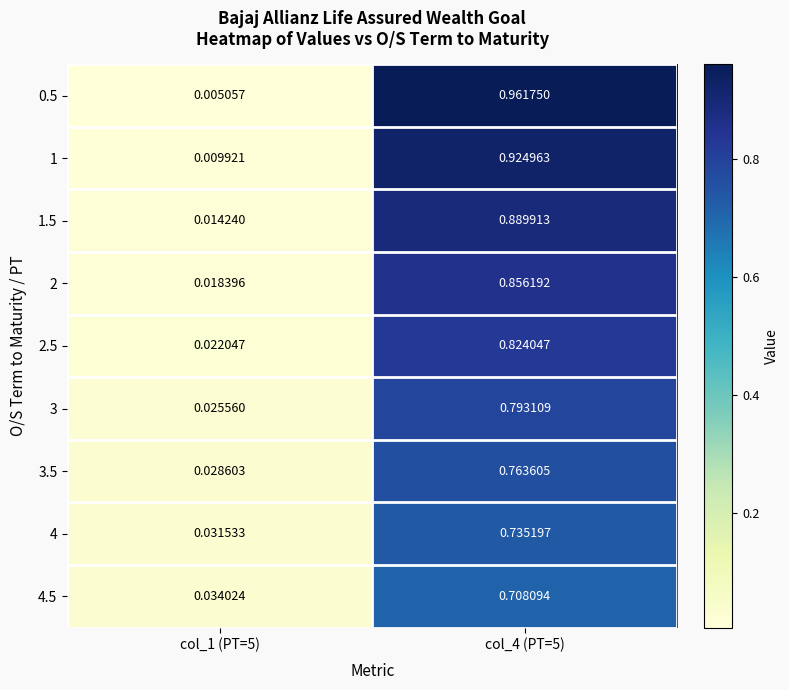

At how many categories does at least one series exceed 0?

2